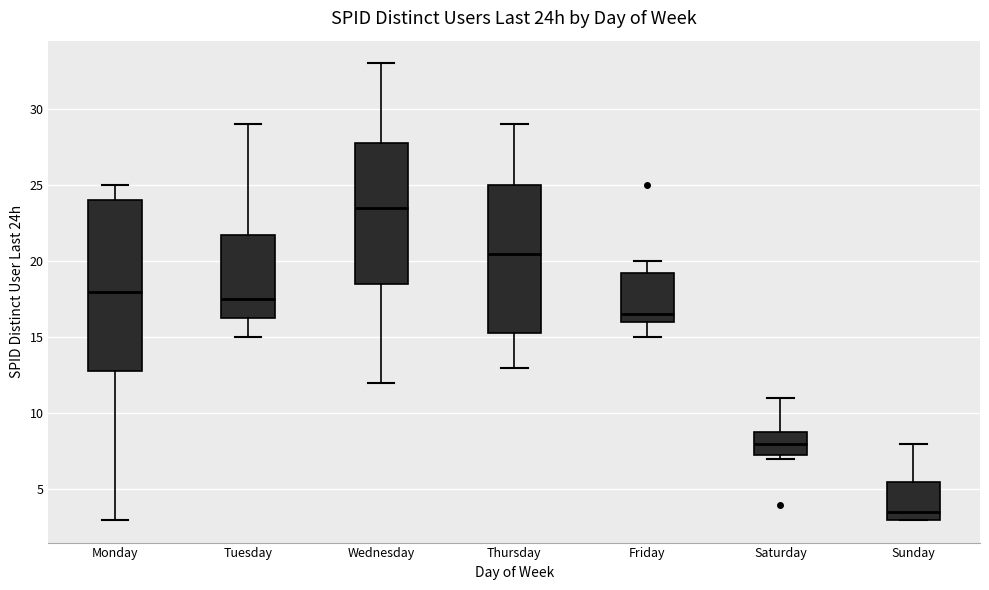

Reading left to right, read every box against the y-axis: the position of its median line, the range the box covers, and the ends of its whiskers. The values are not printed on the chart, so give them approximately, as read against the axis.

Monday: median 18.0, box 13.0 to 24.0, whiskers 3.0 to 25.0
Tuesday: median 17.5, box 16.5 to 22.0, whiskers 15.0 to 29.0
Wednesday: median 23.5, box 18.5 to 28.0, whiskers 12.0 to 33.0
Thursday: median 20.5, box 15.5 to 25.0, whiskers 13.0 to 29.0
Friday: median 16.5, box 16.0 to 19.5, whiskers 15.0 to 20.0
Saturday: median 8.0, box 7.5 to 9.0, whiskers 7.0 to 11.0
Sunday: median 3.5, box 3.0 to 5.5, whiskers 3.0 to 8.0